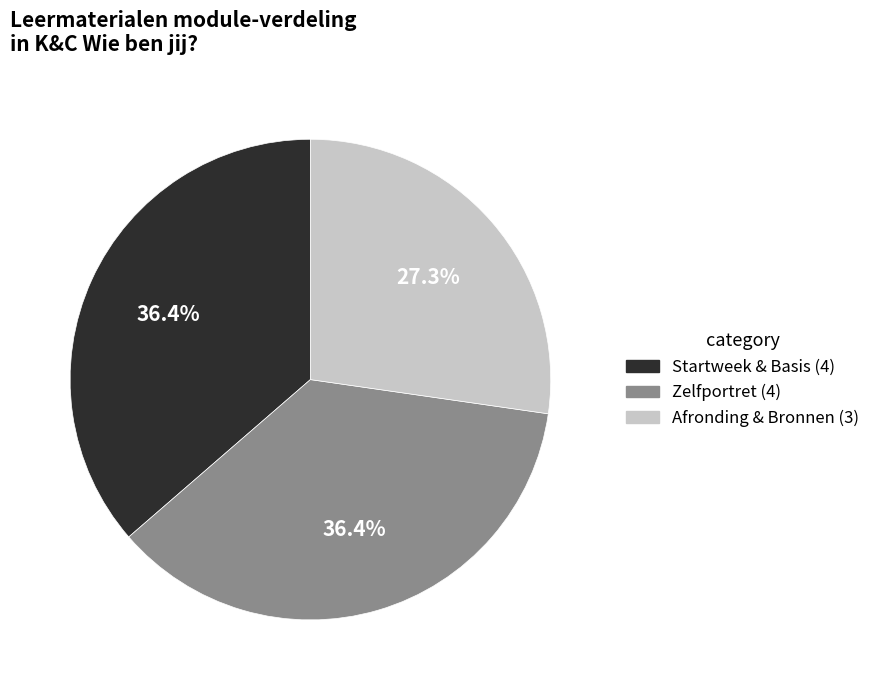

Which category has the smallest portion of the pie?

Afronding & Bronnen (3)